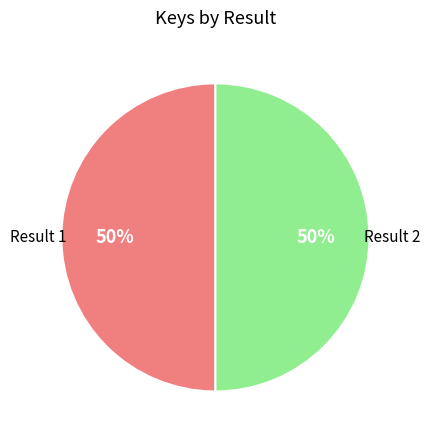

The Result 1 slice represents 50% of the pie. True or false?

True